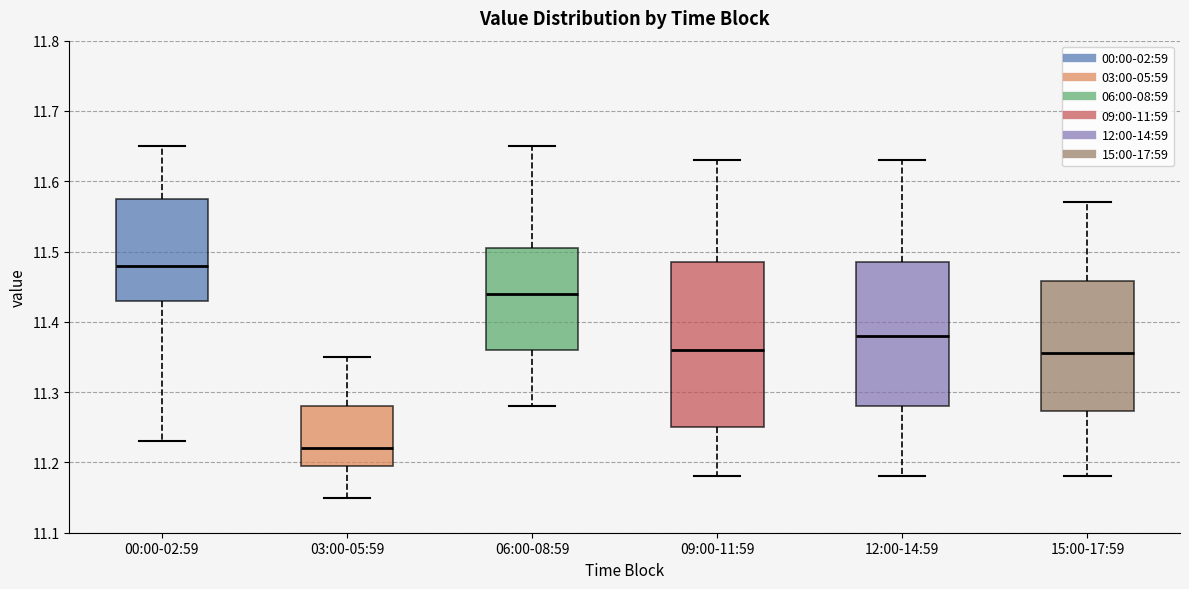

Comparing the boxes themselves (not the whiskers), which one is the tallest?

09:00-11:59